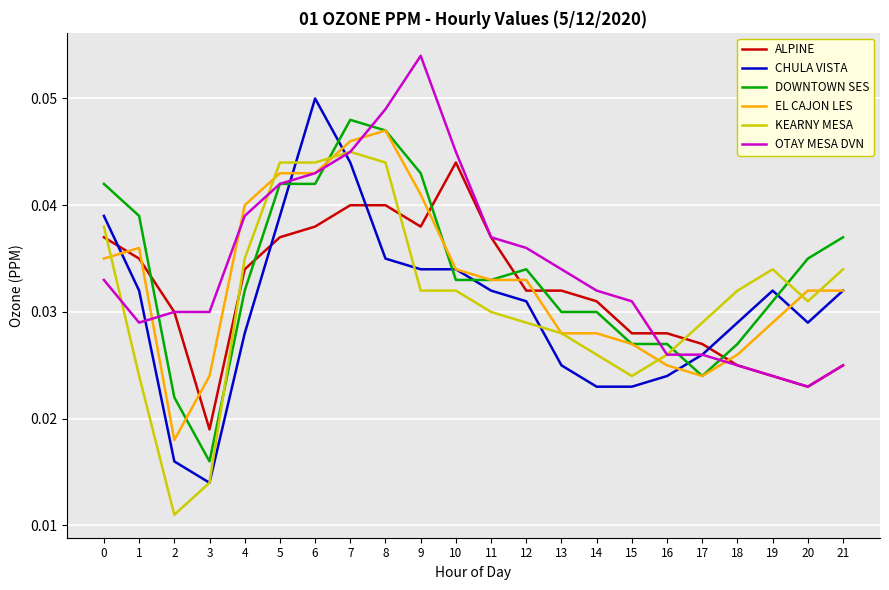

Between 7 and 10, which series saw the biggest shift?

DOWNTOWN SES